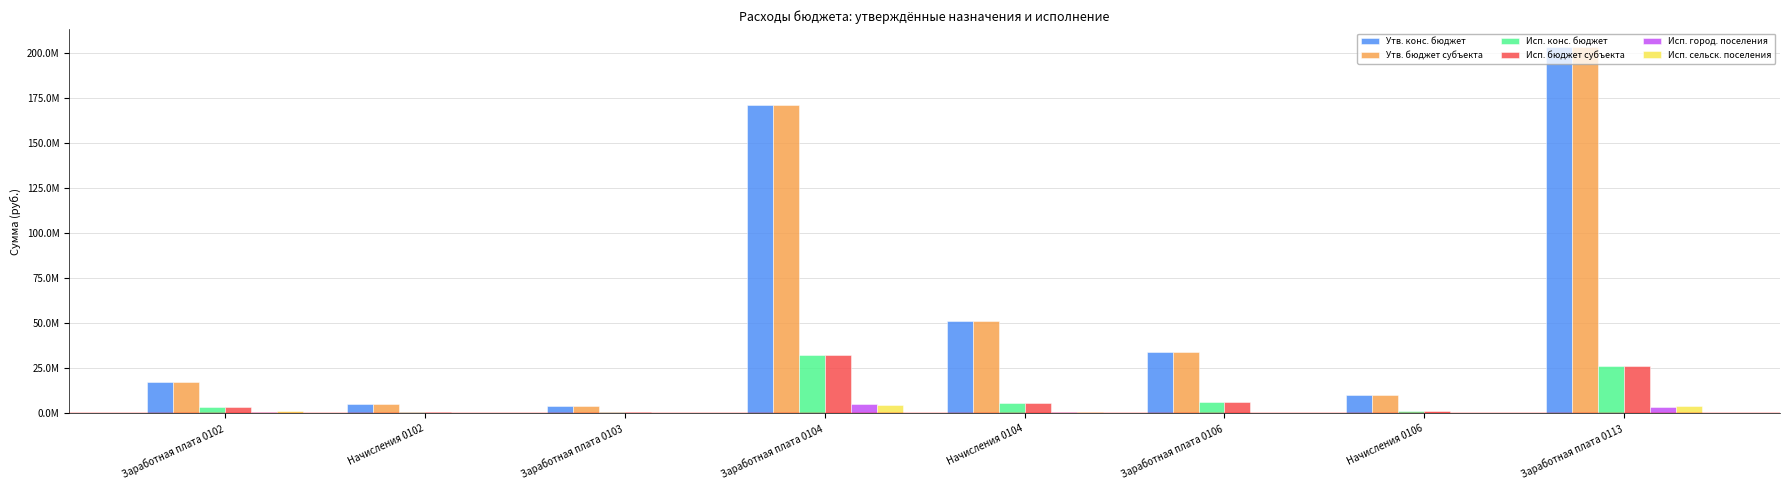

What are all the series names shown in the legend?

Утв. конс. бюджет, Утв. бюджет субъекта, Исп. конс. бюджет, Исп. бюджет субъекта, Исп. город. поселения, Исп. сельск. поселения